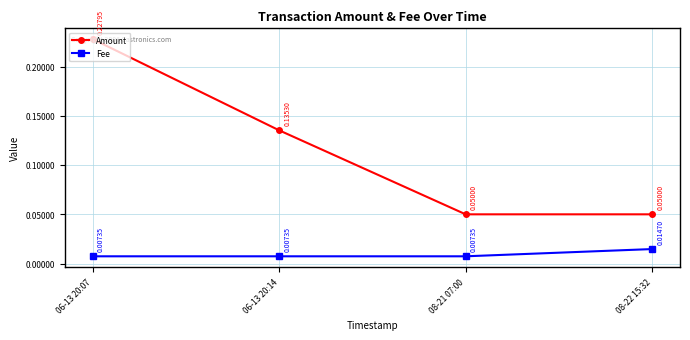

True or false: Amount and Fee cross at least once.

False